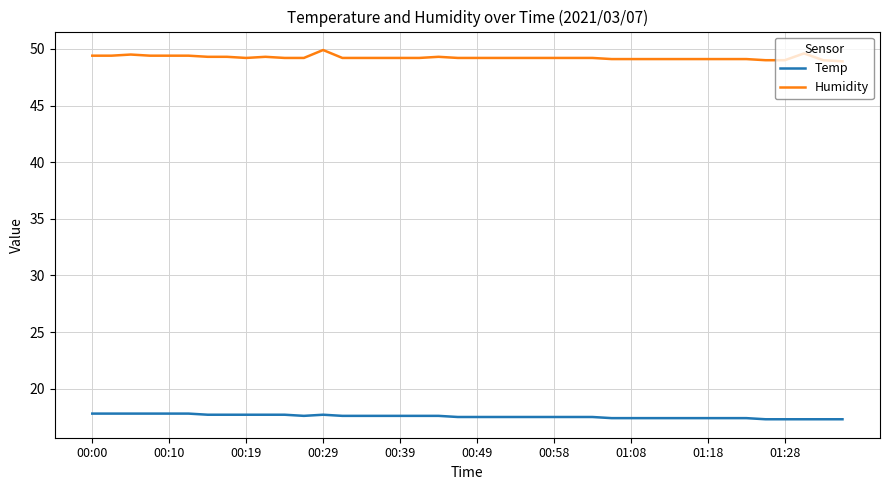

What is the difference between the maximum and minimum values in the Humidity series?

1.0